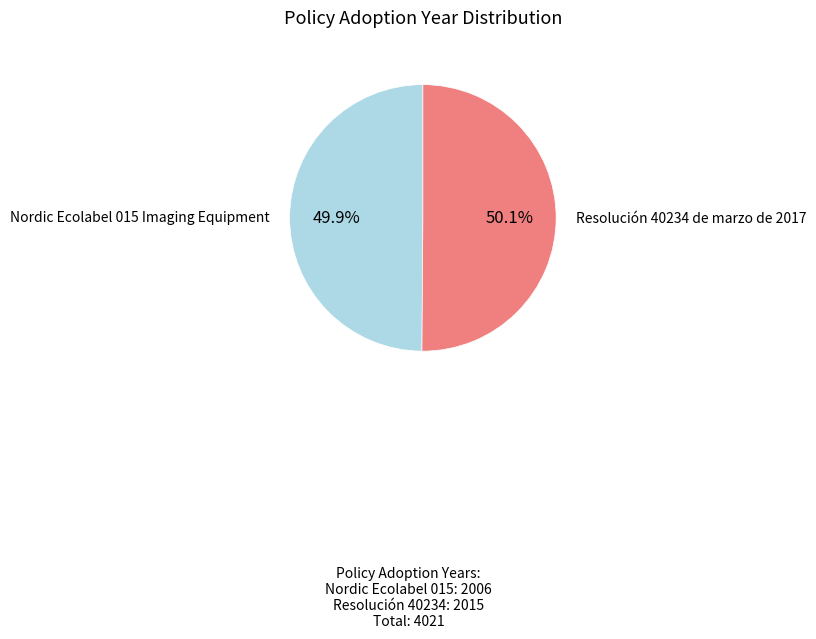

To the nearest percent, what is the average slice percentage?

50%